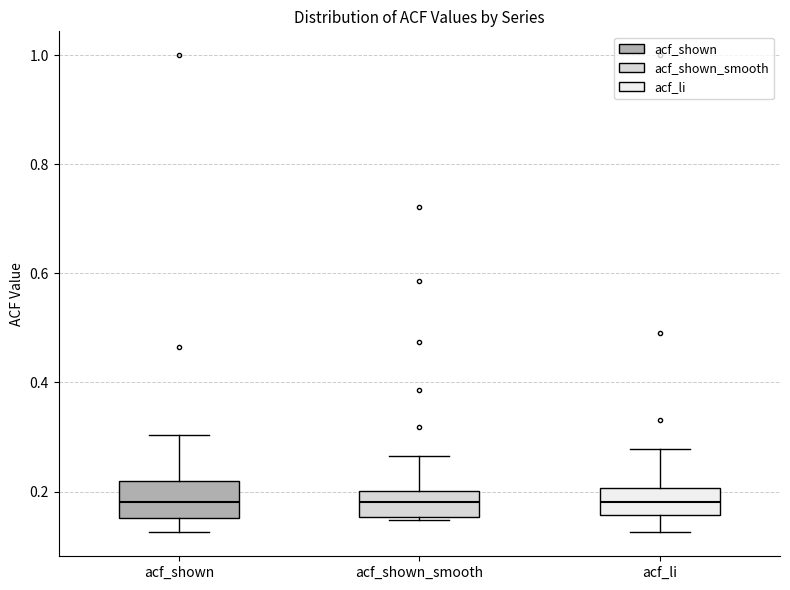

Reading left to right, transcribe this box plot: for each box, give where its median line is, the range the box spans, and where its two whiskers end, as read against the y-axis. The values are not printed on the chart, so give them approximately, as read against the axis.

acf_shown: median 0.18, box 0.16 to 0.22, whiskers 0.12 to 0.30
acf_shown_smooth: median 0.18, box 0.16 to 0.20, whiskers 0.14 to 0.26
acf_li: median 0.18, box 0.16 to 0.20, whiskers 0.12 to 0.28